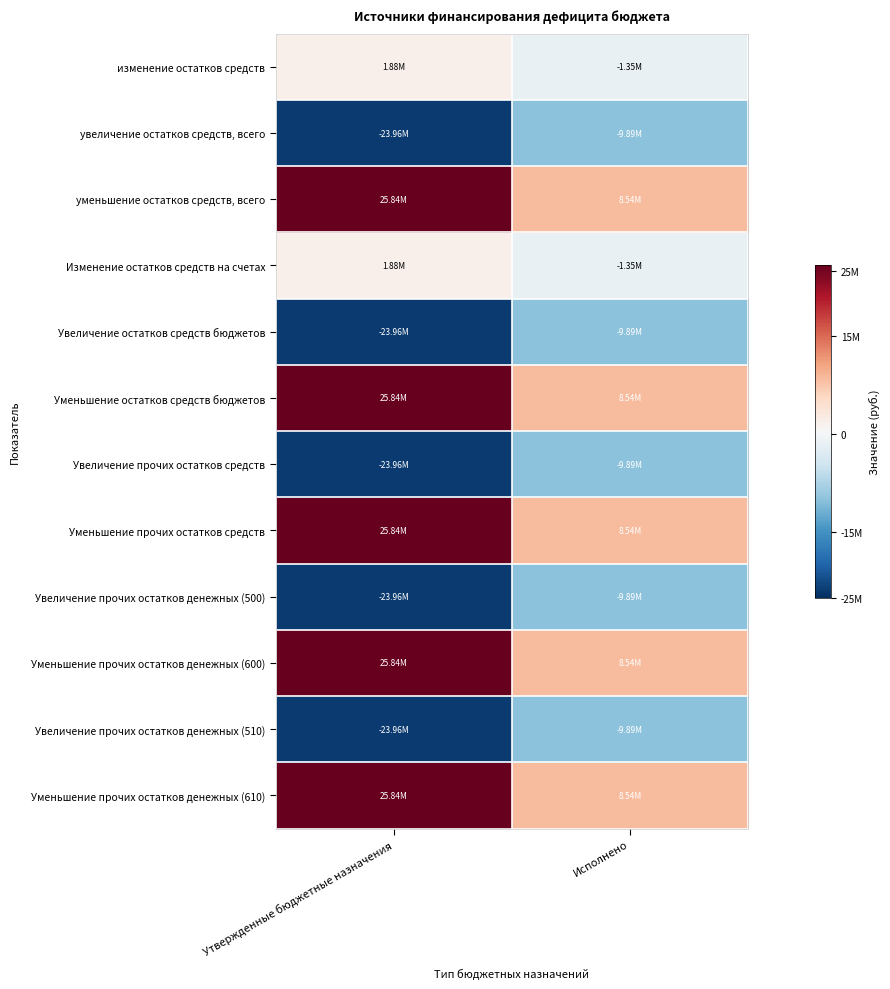

What is the total value across all series at Утвержденные бюджетные назначения?

13166383.1